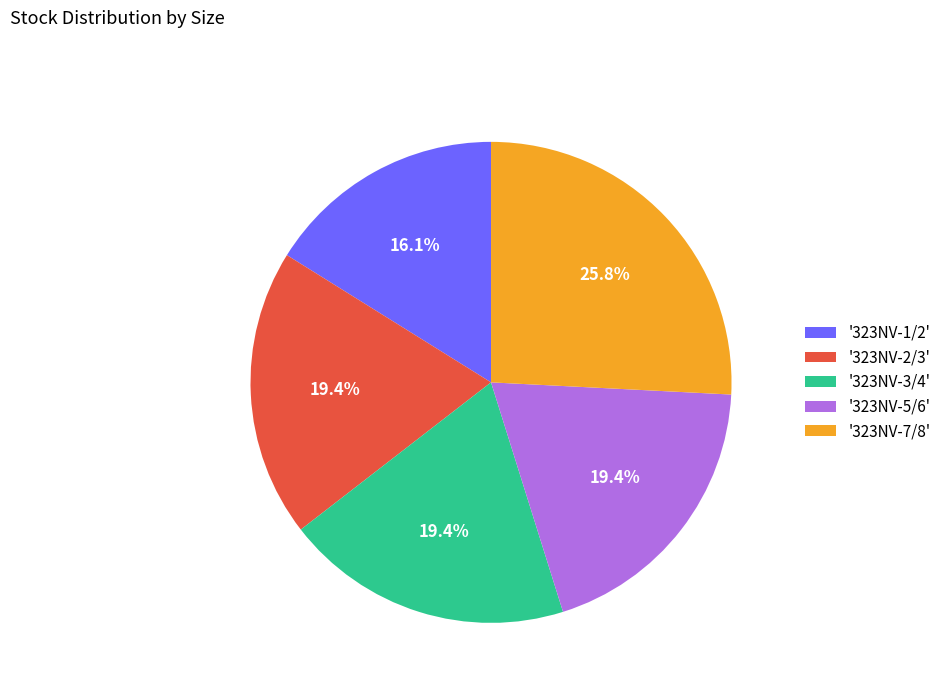

Is '323NV-7/8' the majority of the pie?

No